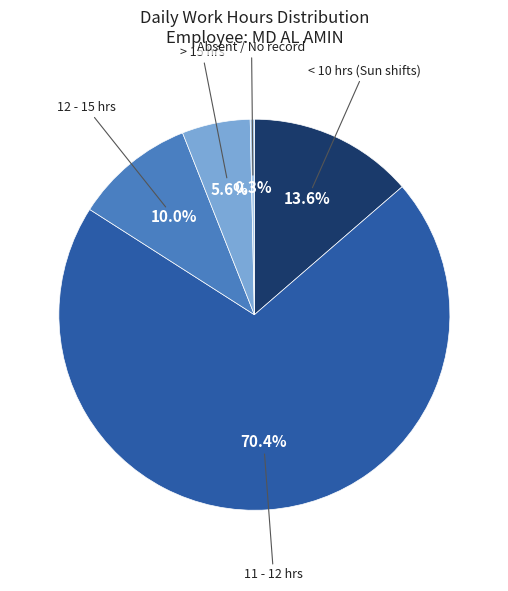

Is there a majority slice in this chart?

Yes